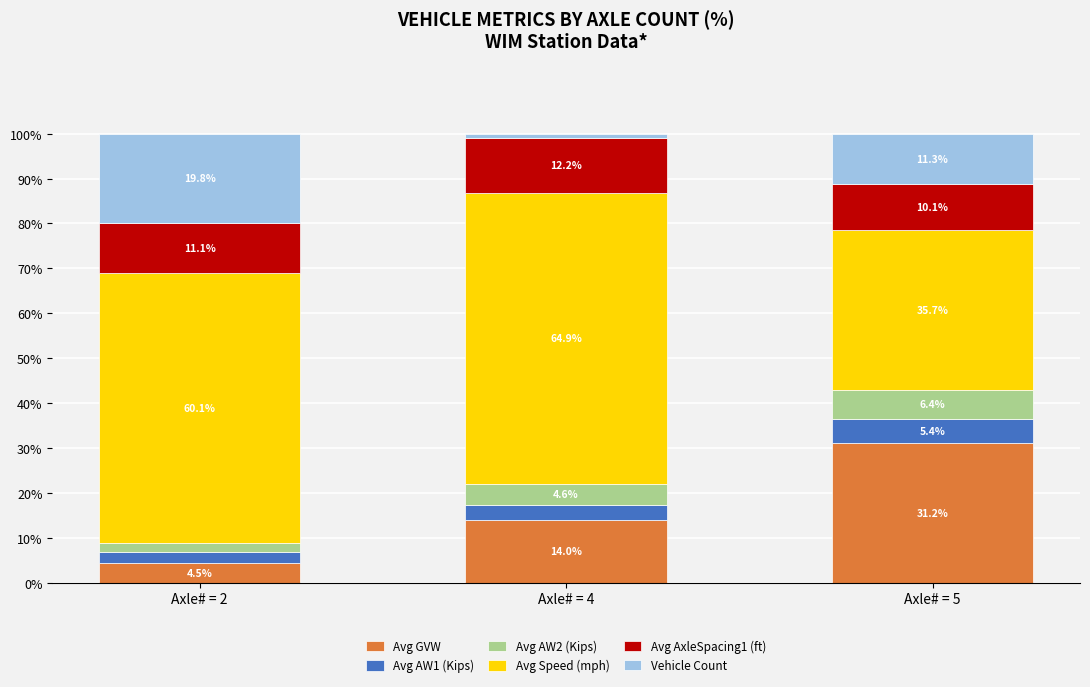

True or false: Avg GVW has a value of 31.2 at Axle# = 5.

True